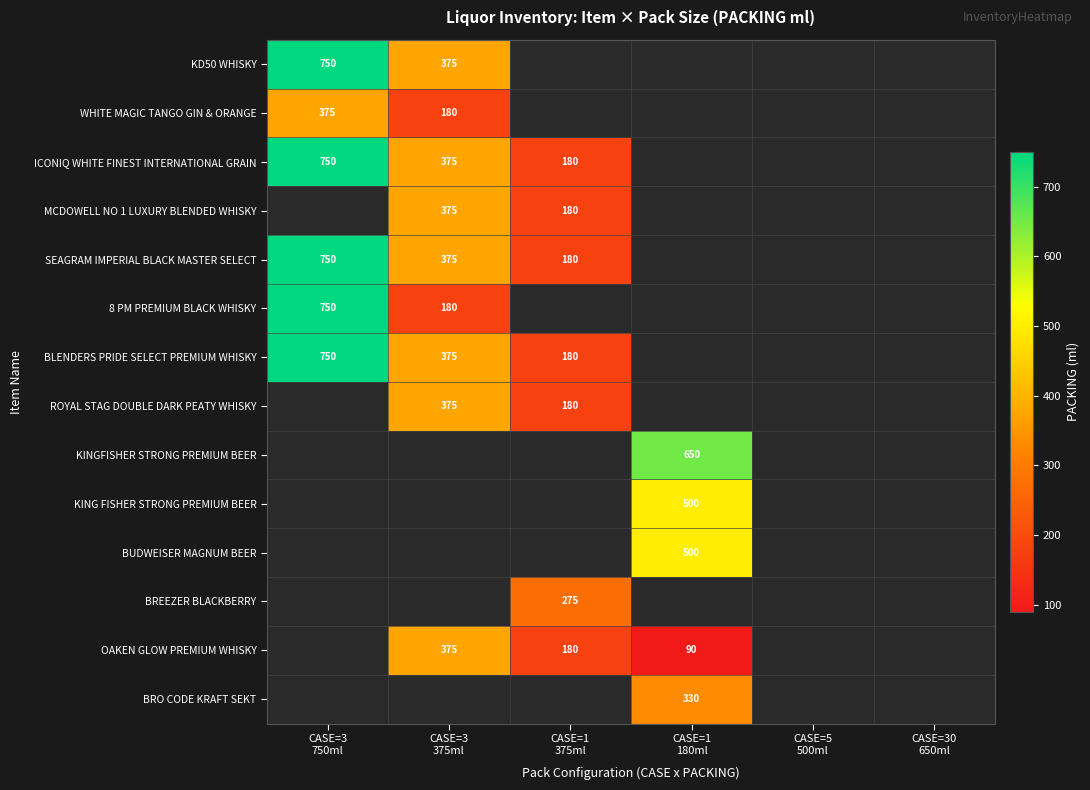

Rank the series at CASE=1 180ml from lowest to highest value.

KING FISHER STRONG PREMIUM BEER, BUDWEISER MAGNUM BEER, BREEZER BLACKBERRY, OAKEN GLOW PREMIUM WHISKY, KD50 WHISKY, WHITE MAGIC TANGO GIN & ORANGE, ICONIQ WHITE FINEST INTERNATIONAL GRAIN, MCDOWELL NO 1 LUXURY BLENDED WHISKY, SEAGRAM IMPERIAL BLACK MASTER SELECT, 8 PM PREMIUM BLACK WHISKY, BLENDERS PRIDE SELECT PREMIUM WHISKY, ROYAL STAG DOUBLE DARK PEATY WHISKY, BRO CODE KRAFT SEKT, KINGFISHER STRONG PREMIUM BEER